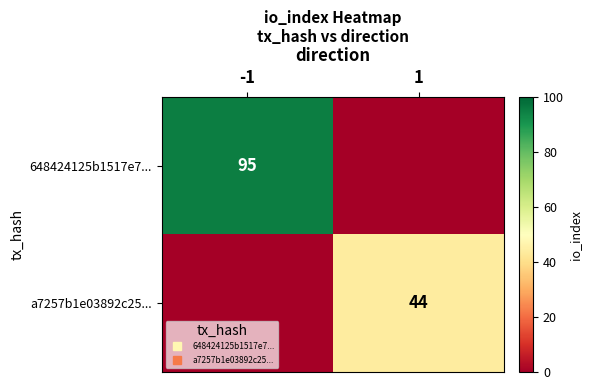

The value of a7257b1e03892c25... at -1 is 0. True or false?

True